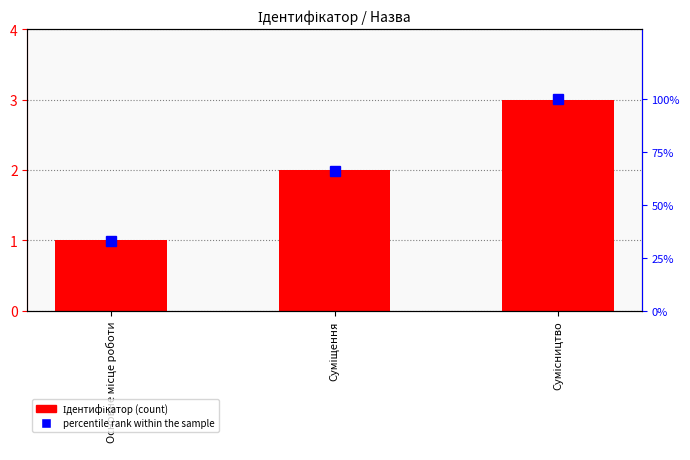

At how many categories does at least one series exceed 32?

3